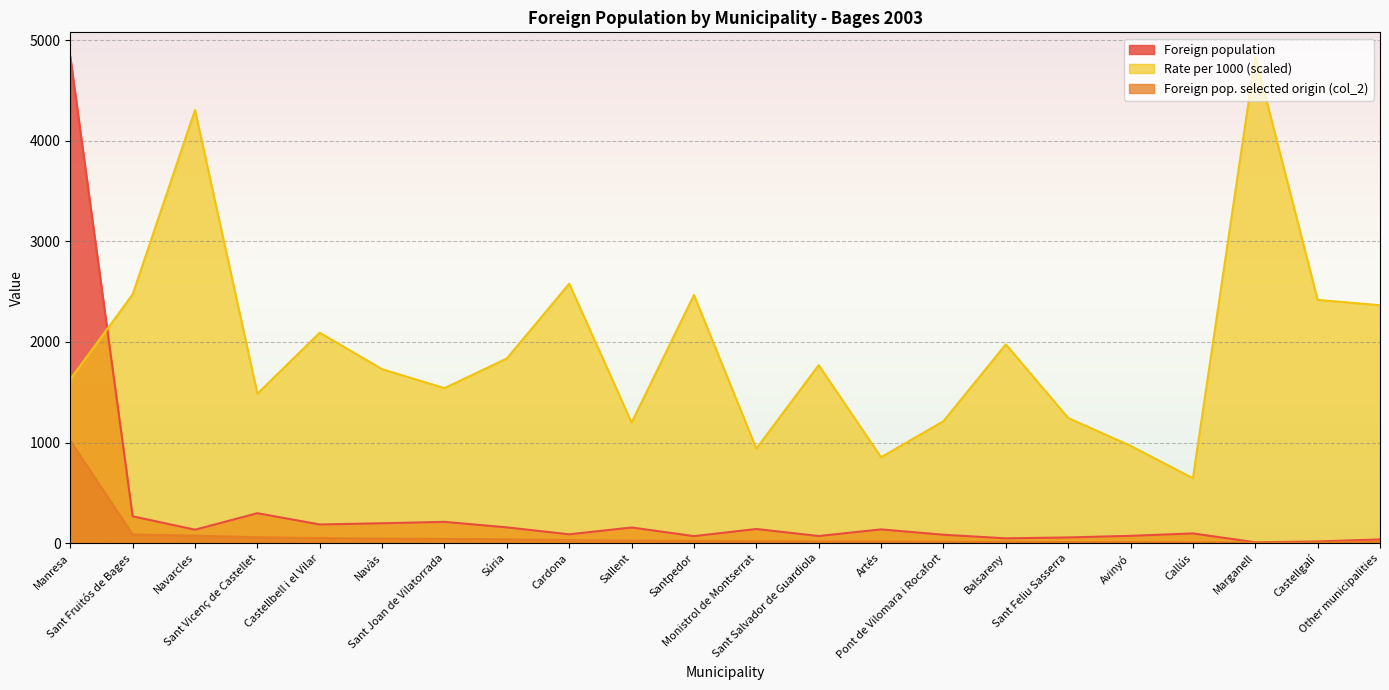

How many lines are shown in the chart?

3